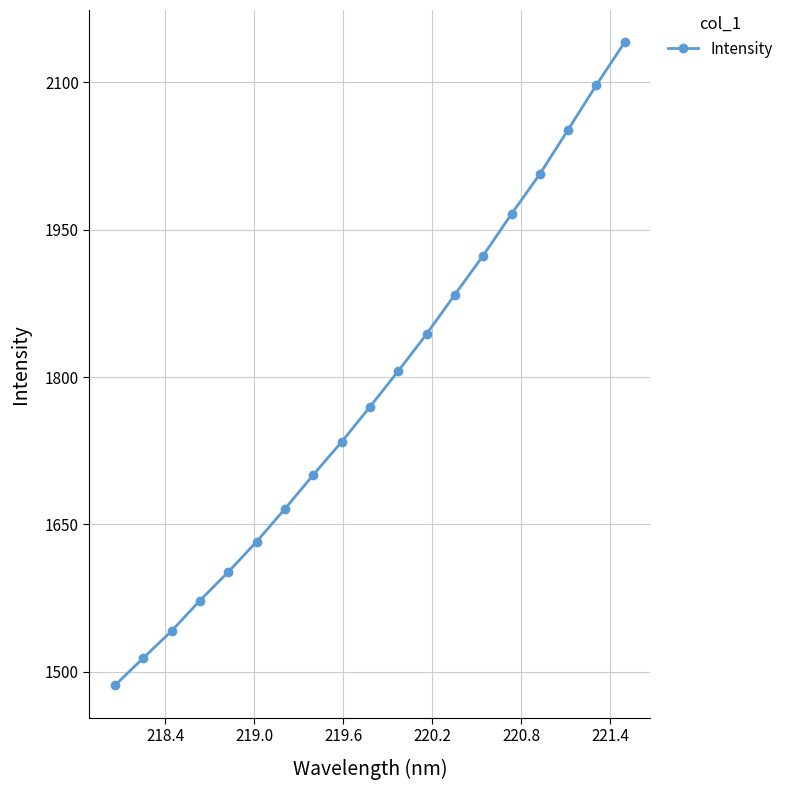

Reading left to right, list all the values displayed in this chart.

1486.1	1513.9	1541.5	1572.5	1601.6	1632.4	1665.8	1700.5	1734.0	1769.6	1806.1	1843.7	1884.0	1923.7	1966.0	2006.6	2051.8	2097.4	2140.9